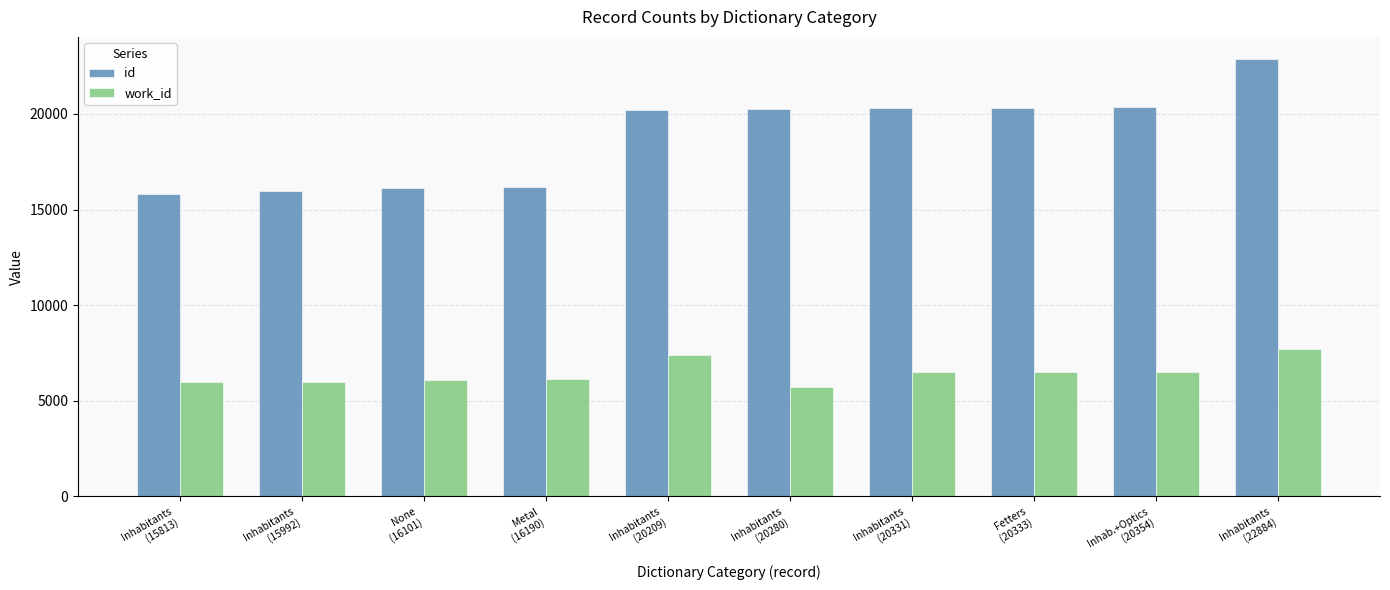

List the series in order of their peak value, lowest first.

work_id, id